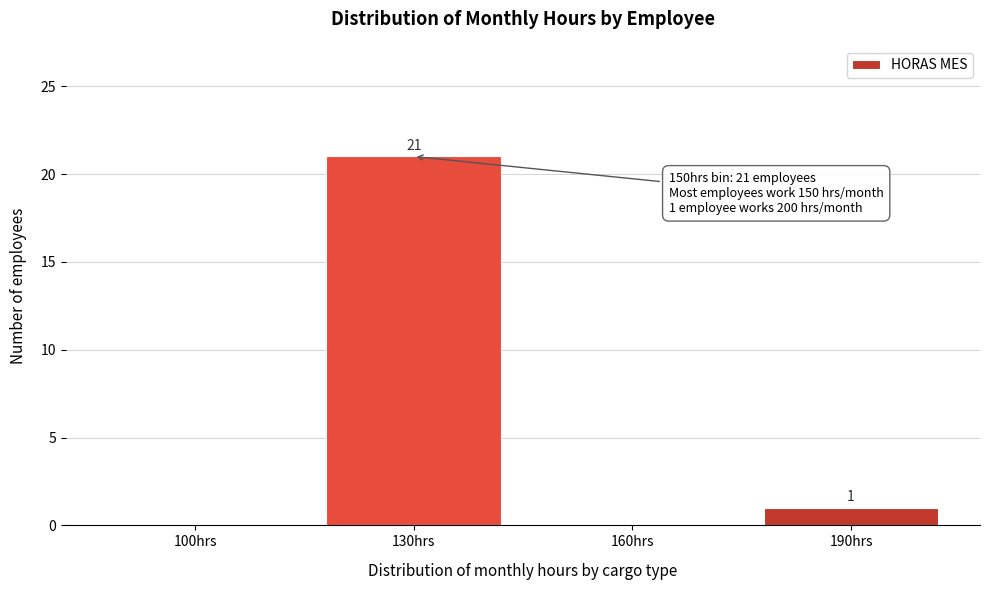

Reading left to right, list all the values displayed in this chart.

100hrs=0	130hrs=21	160hrs=0	190hrs=1